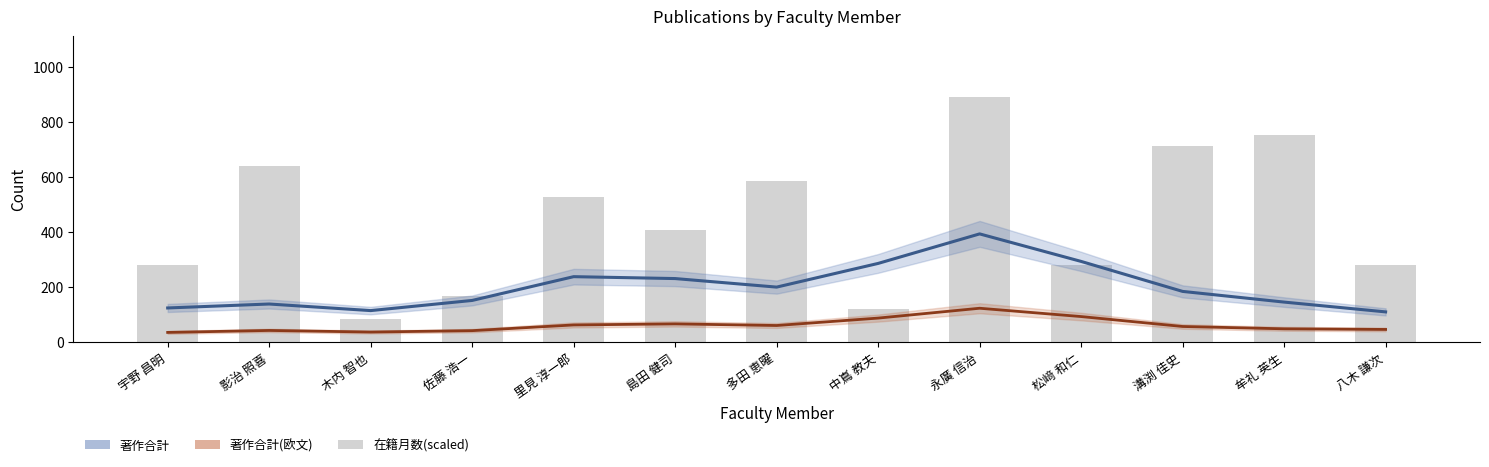

How many values in the 著作合計(欧文) series are below 55?

6